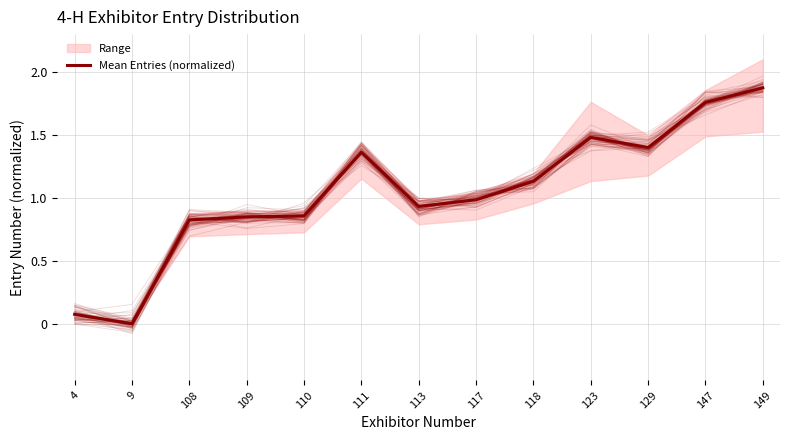

Is it true that the value at 129 is 2.0?

False